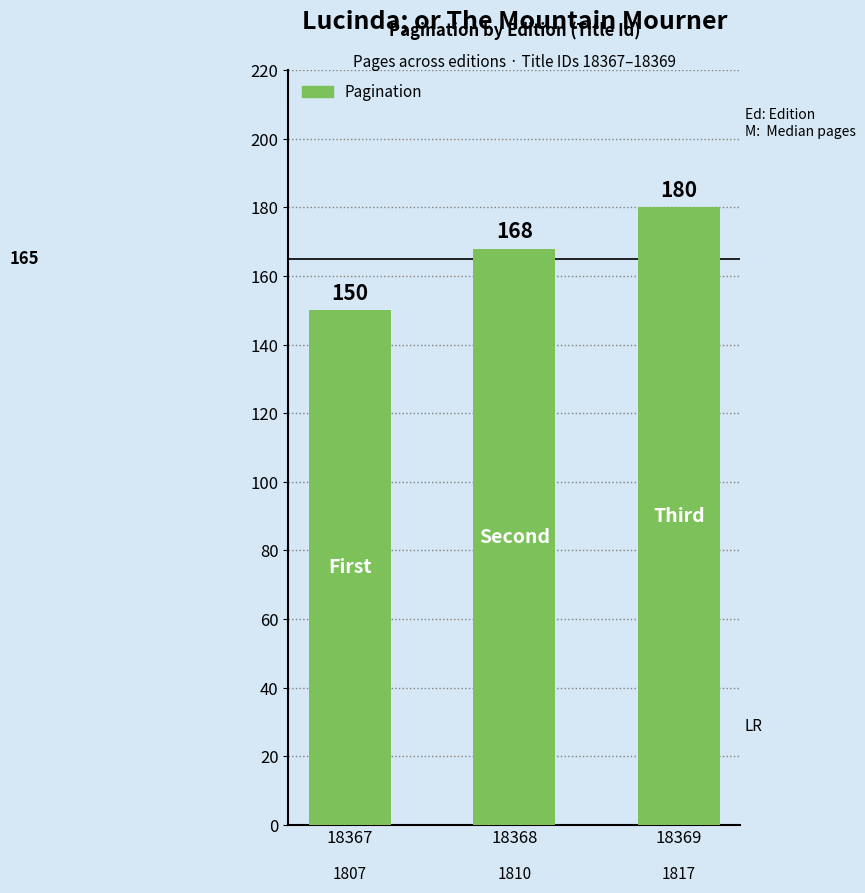

Is it true that the value at 18369 is 274?

False